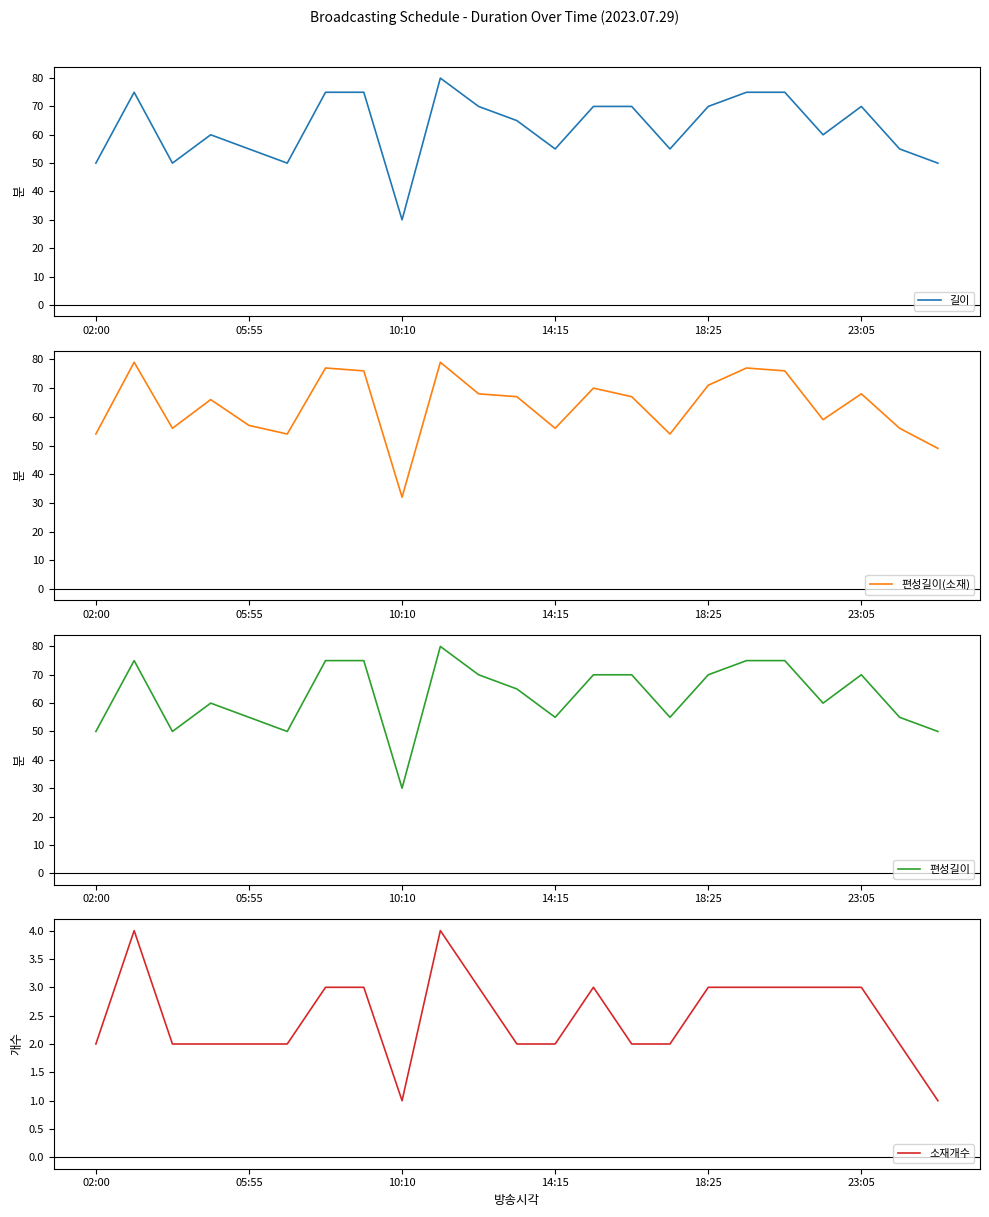

At which category does the chart reach its peak across all series?

9